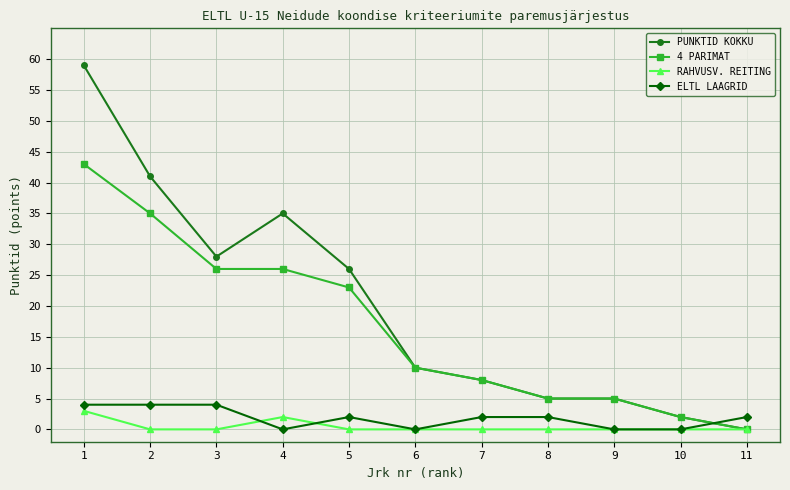

Between which two adjacent categories do PUNKTID KOKKU and ELTL LAAGRID first intersect?

10 and 11